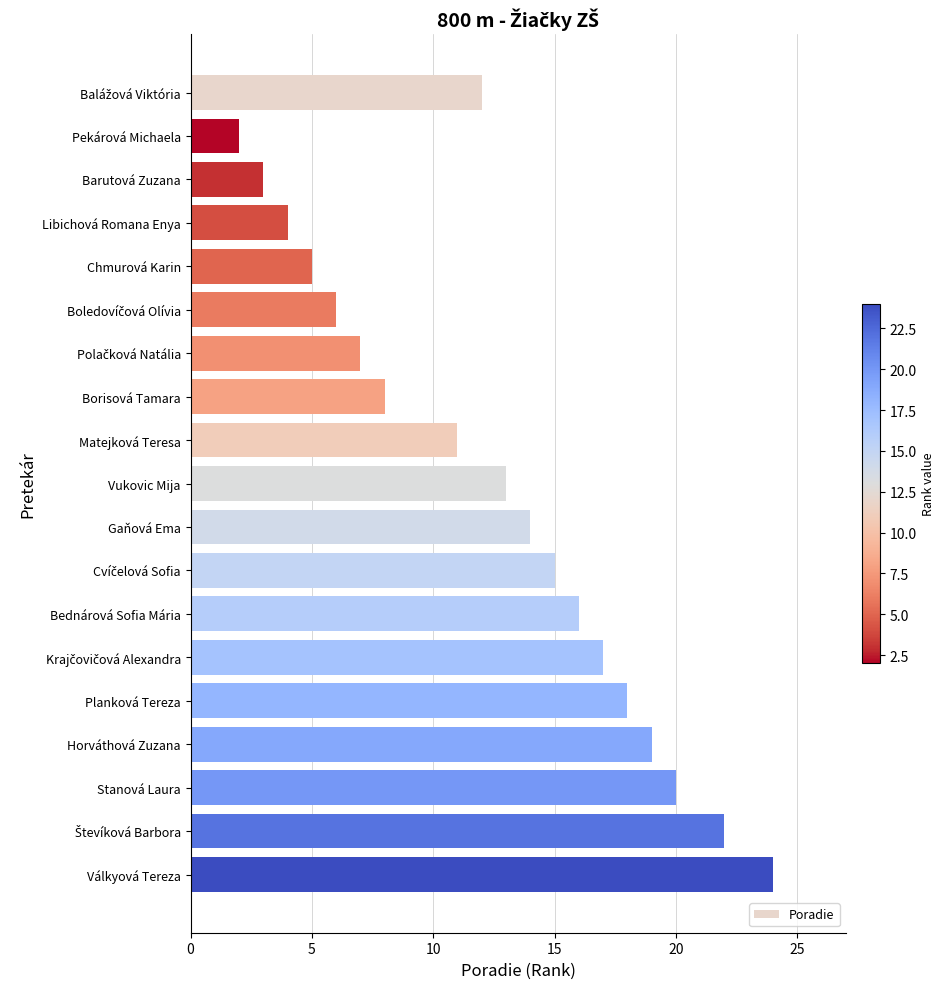

The value at Borisová Tamara is 8. True or false?

True